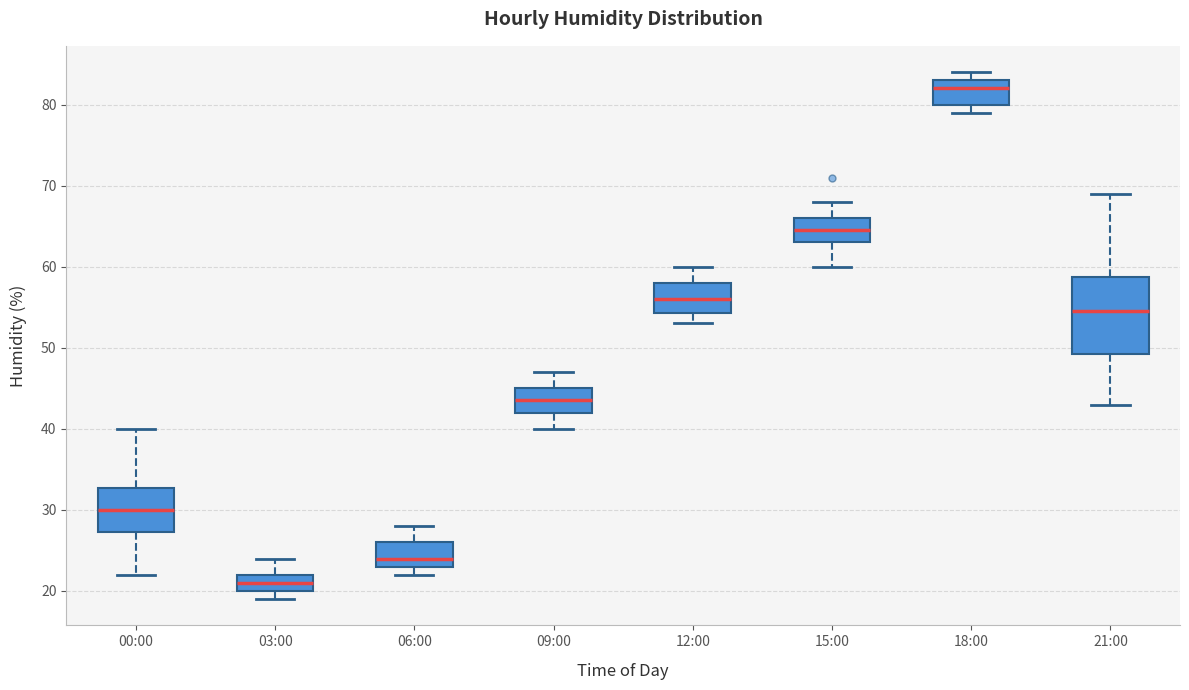

Reading left to right, read every box against the y-axis: the position of its median line, the range the box covers, and the ends of its whiskers. The values are not printed on the chart, so give them approximately, as read against the axis.

00:00: median 30, box 27 to 33, whiskers 22 to 40
03:00: median 21, box 20 to 22, whiskers 19 to 24
06:00: median 24, box 23 to 26, whiskers 22 to 28
09:00: median 44, box 42 to 45, whiskers 40 to 47
12:00: median 56, box 54 to 58, whiskers 53 to 60
15:00: median 65, box 63 to 66, whiskers 60 to 68
18:00: median 82, box 80 to 83, whiskers 79 to 84
21:00: median 55, box 49 to 59, whiskers 43 to 69